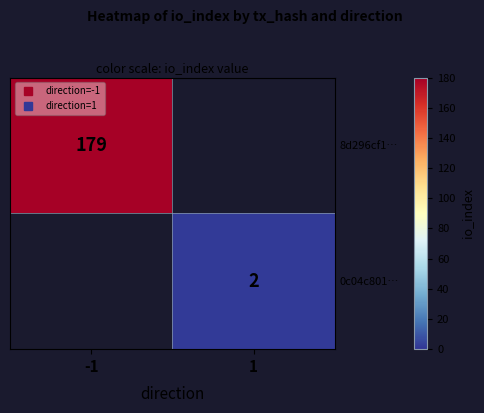

How many series are shown in this chart?

2